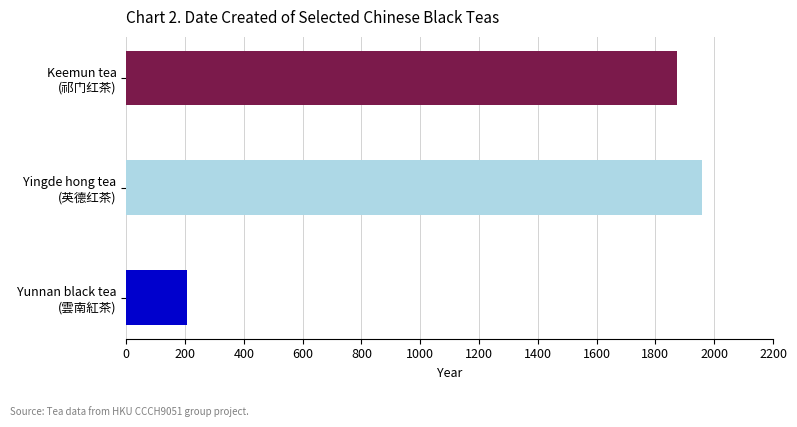

What is the difference between the second highest and minimum values?

1669